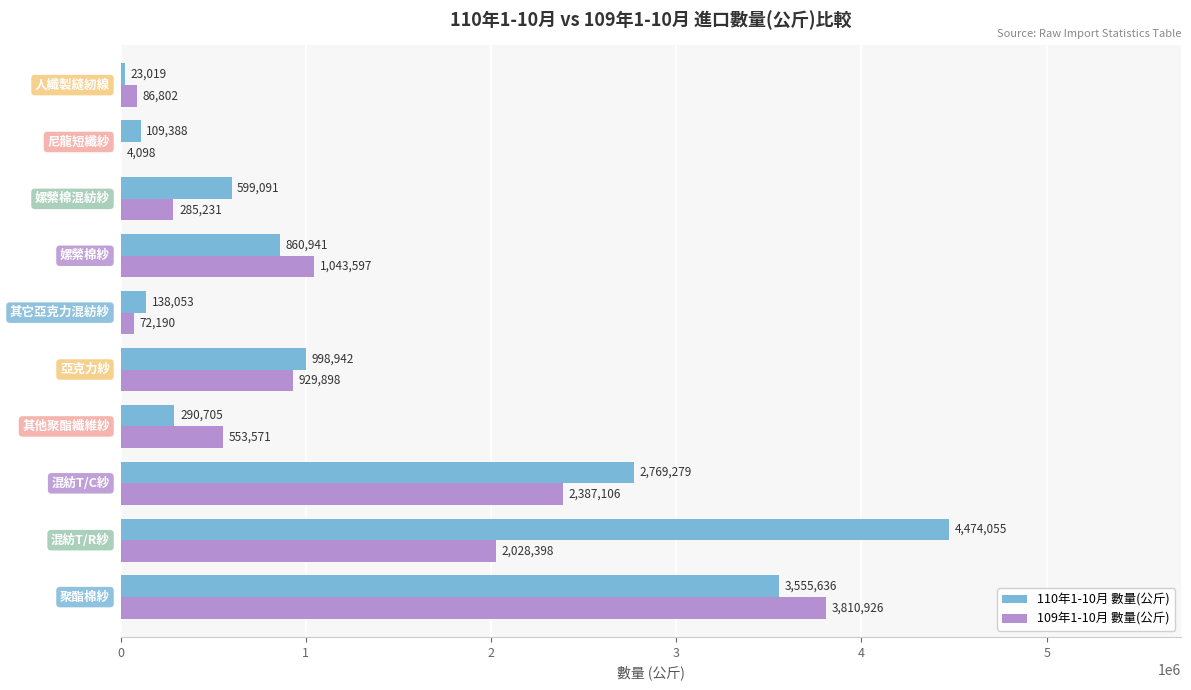

What is the maximum value shown in the chart?

4474055